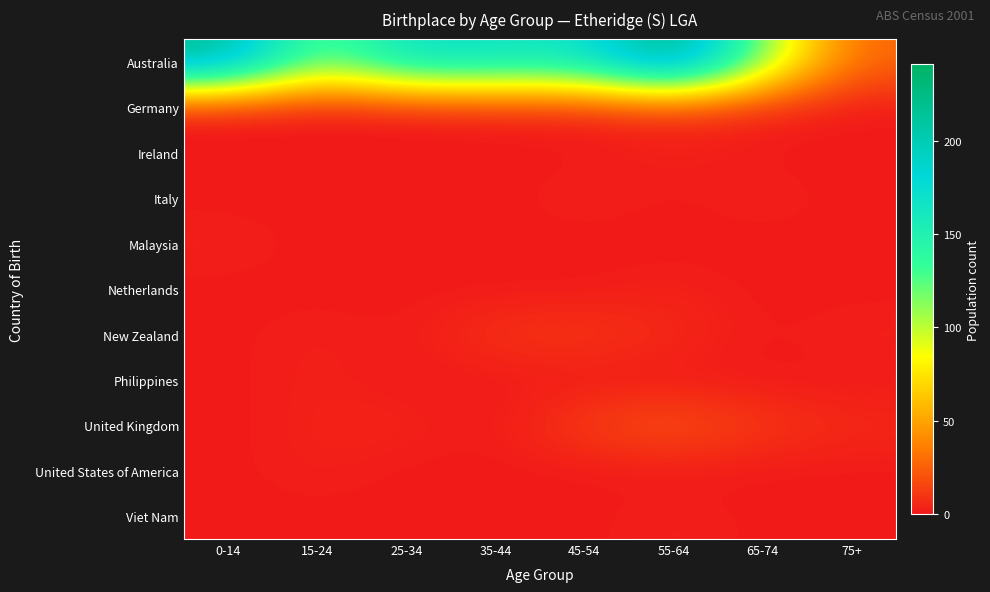

Reading left to right, extract all data points from this chart.

Australia: 0-14=220	15-24=115	25-34=173	35-44=168	45-54=166	55-64=241	65-74=112	75+=27
Germany: 0-14=0	15-24=0	25-34=0	35-44=3	45-54=3	55-64=8	65-74=4	75+=0
Ireland: 0-14=0	15-24=0	25-34=0	35-44=0	45-54=0	55-64=3	65-74=0	75+=0
Italy: 0-14=0	15-24=0	25-34=0	35-44=0	45-54=3	55-64=0	65-74=3	75+=0
Malaysia: 0-14=3	15-24=0	25-34=0	35-44=0	45-54=0	55-64=0	65-74=0	75+=0
Netherlands: 0-14=0	15-24=0	25-34=0	35-44=0	45-54=0	55-64=3	65-74=0	75+=0
New Zealand: 0-14=0	15-24=3	25-34=0	35-44=10	45-54=11	55-64=6	65-74=0	75+=3
Philippines: 0-14=0	15-24=3	25-34=0	35-44=0	45-54=0	55-64=0	65-74=0	75+=0
United Kingdom: 0-14=0	15-24=3	25-34=4	35-44=0	45-54=14	55-64=21	65-74=11	75+=6
United States of America: 0-14=0	15-24=3	25-34=0	35-44=0	45-54=0	55-64=0	65-74=0	75+=0
Viet Nam: 0-14=0	15-24=0	25-34=0	35-44=0	45-54=0	55-64=3	65-74=0	75+=0